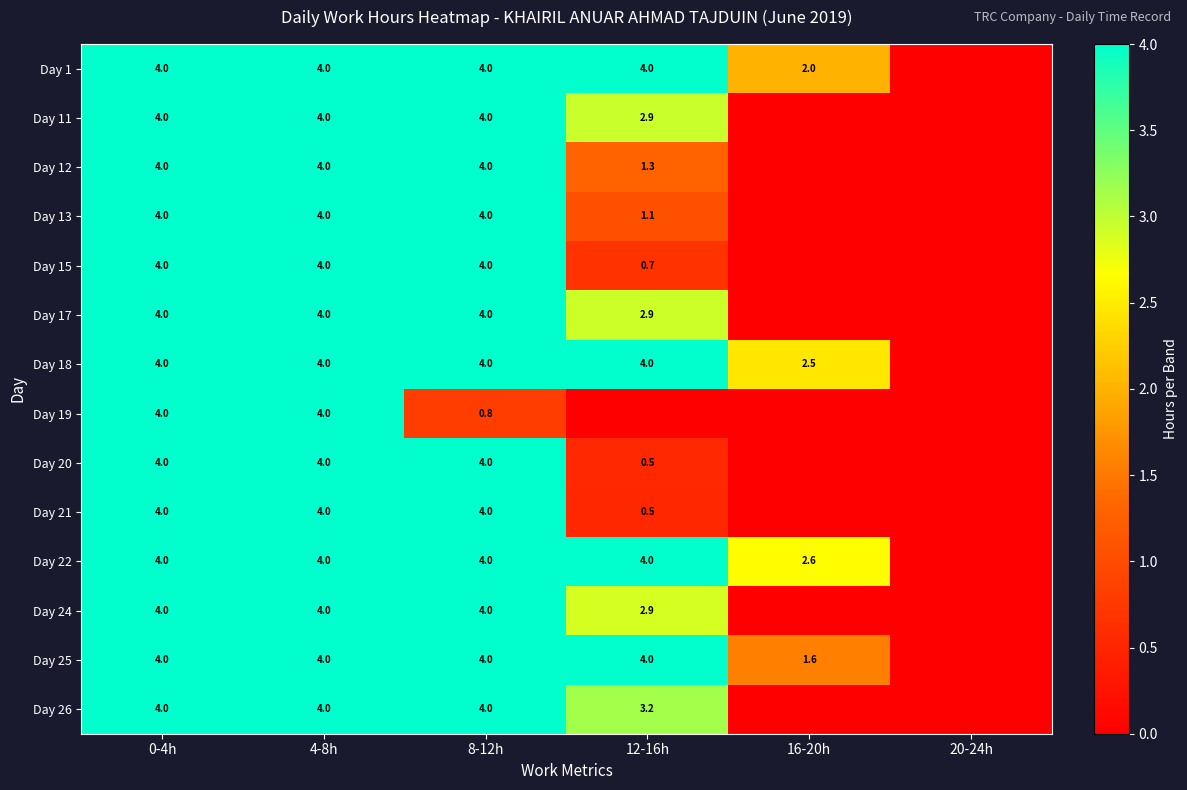

What is the total value across all series at 4-8h?

56.0